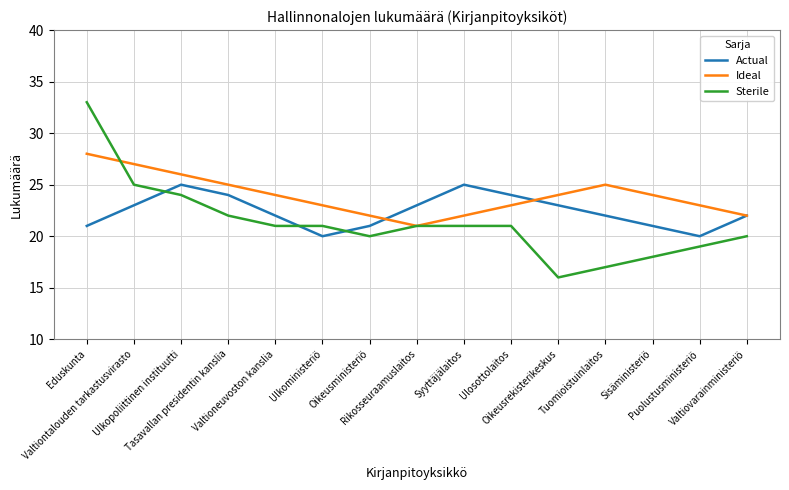

List the series in order of their overall mean, lowest first.

Sterile, Actual, Ideal